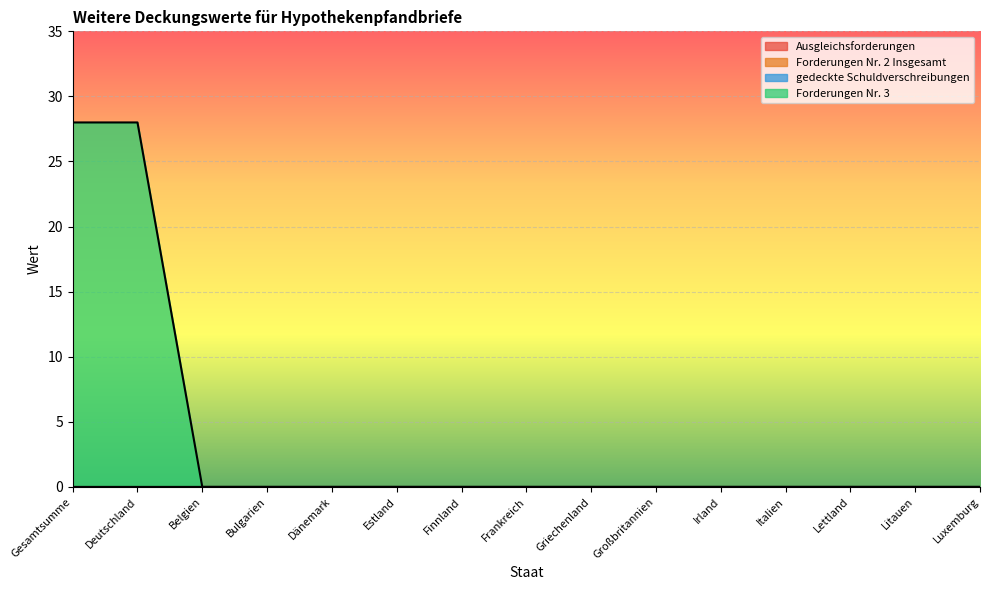

At which label does gedeckte Schuldverschreibungen reach its minimum?

Gesamtsumme